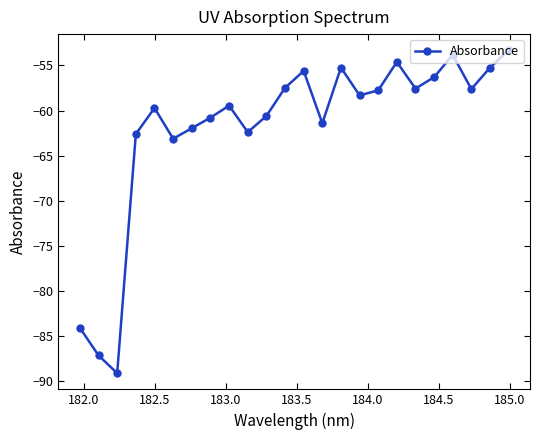

What is the value of the 5th point from the left?

-59.7